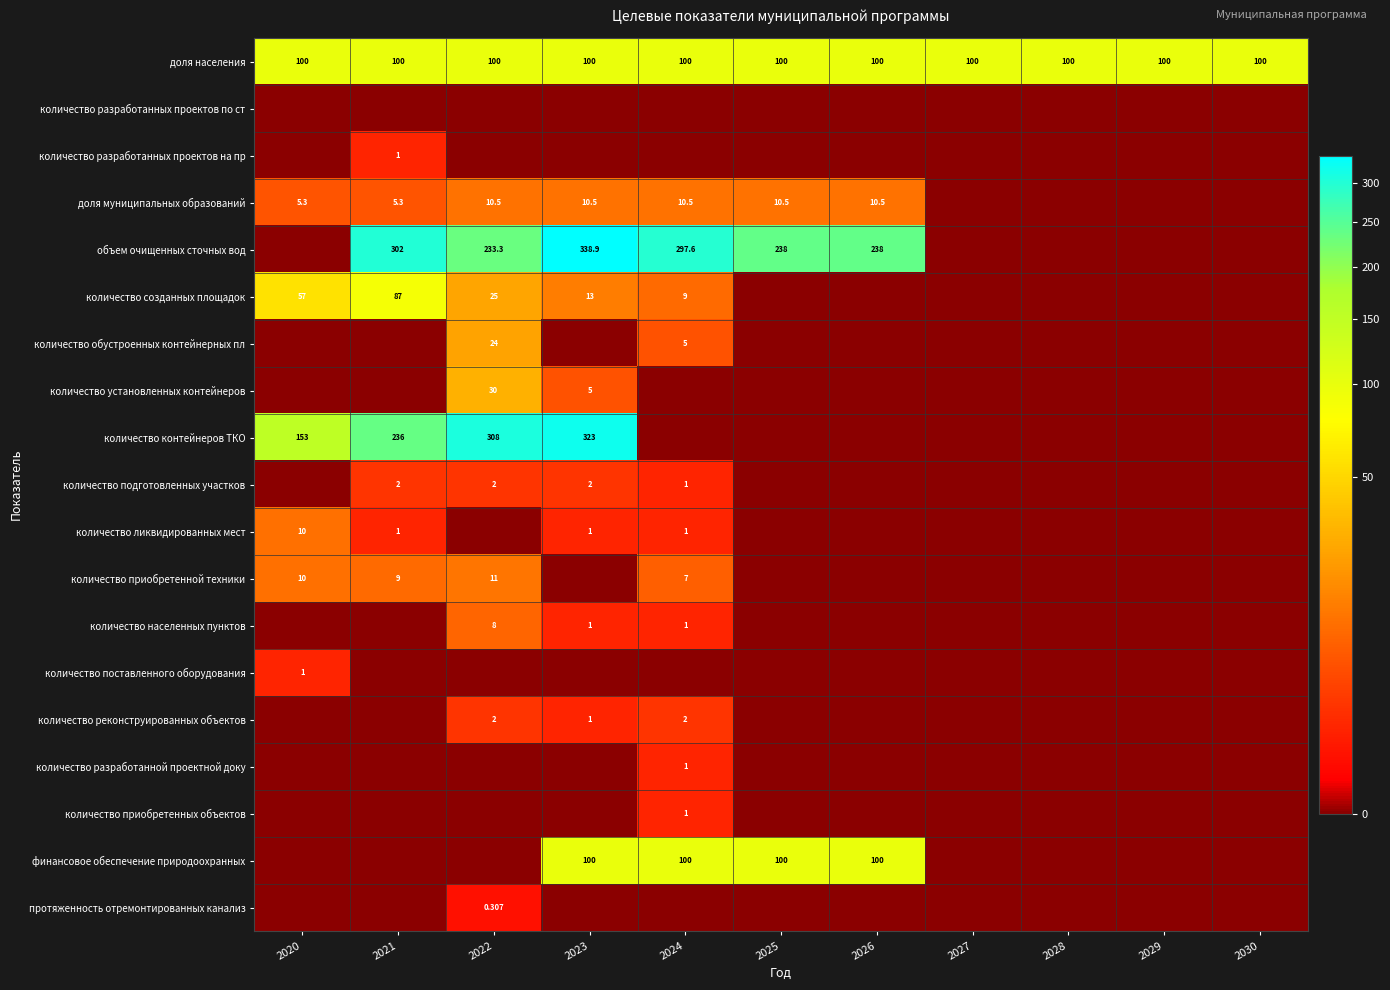

How many positive values does the количество установленных контейнеров series have?

2